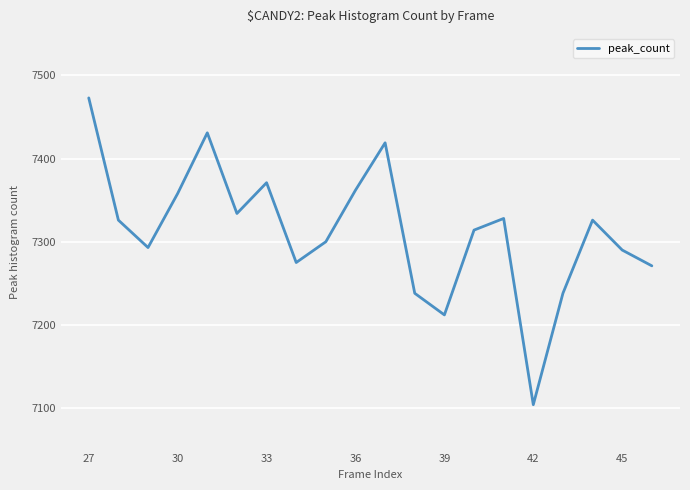

What is the smallest value displayed?

7104